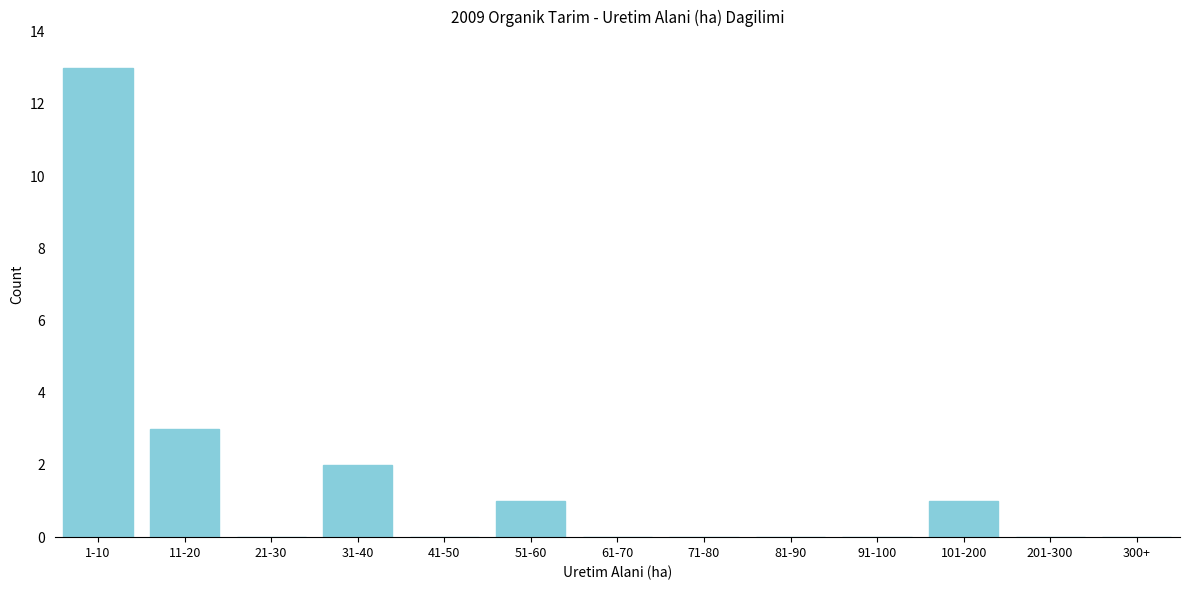

Reading left to right, extract all data points from this chart.

1-10=13	11-20=3	21-30=0	31-40=2	41-50=0	51-60=1	61-70=0	71-80=0	81-90=0	91-100=0	101-200=1	201-300=0	300+=0